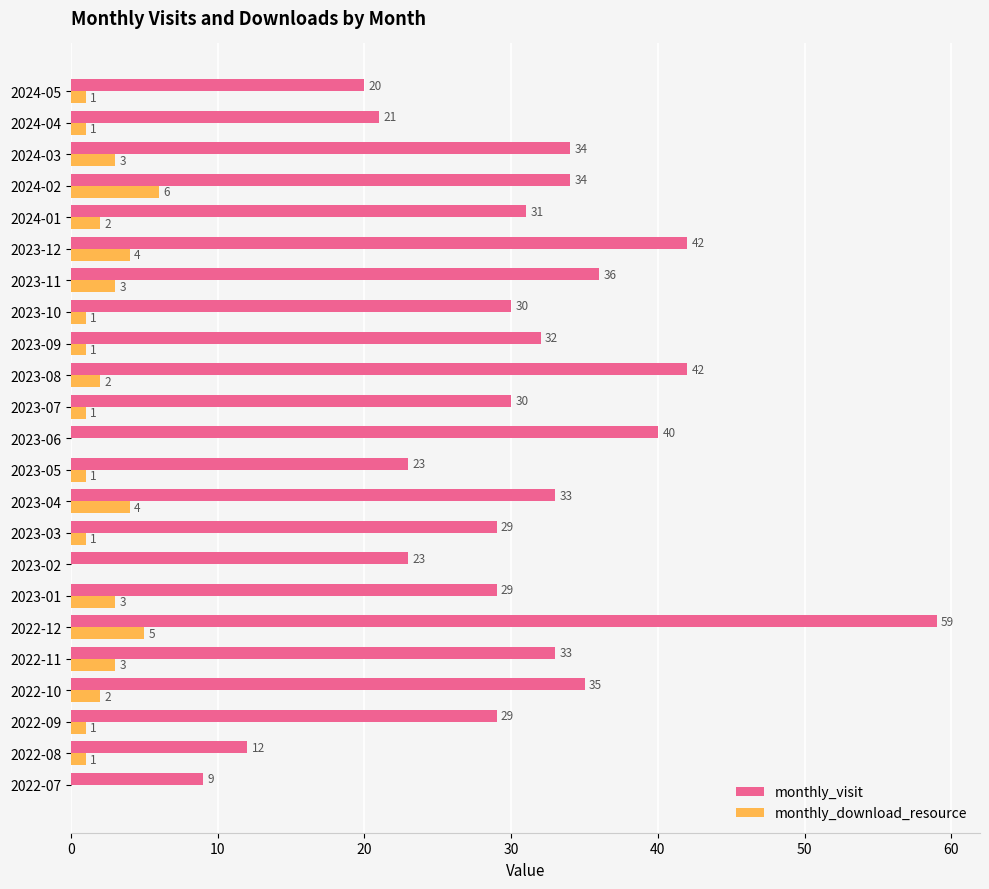

Read the monthly_visit value at 2023-11, to the nearest 10.

40